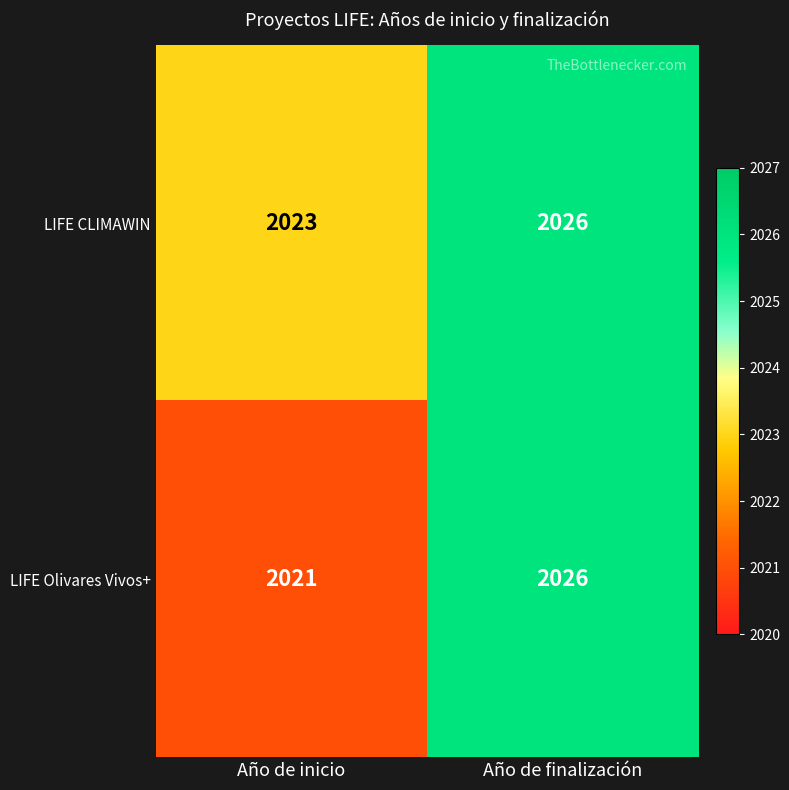

List the series in order of their overall mean, highest first.

LIFE CLIMAWIN, LIFE Olivares Vivos+